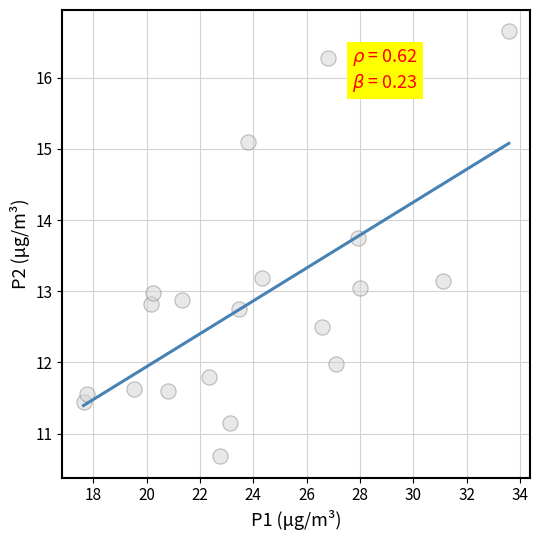

What is the range of X values (max minus min)?

15.9